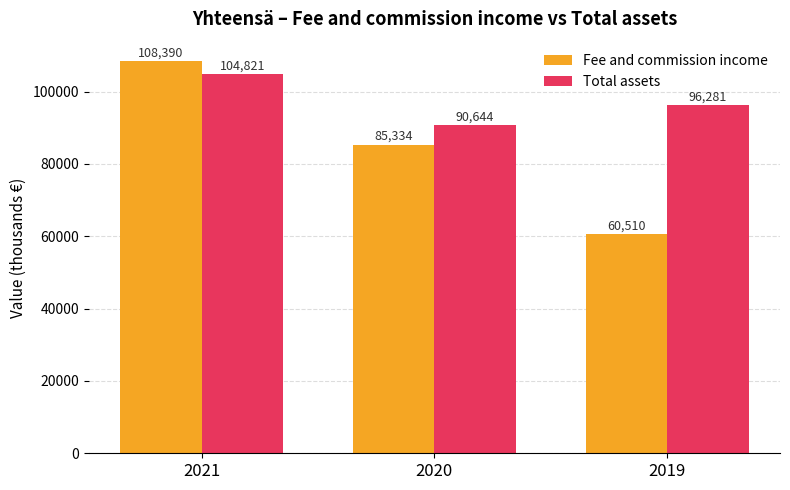

What are all the series names shown in the legend?

Fee and commission income, Total assets